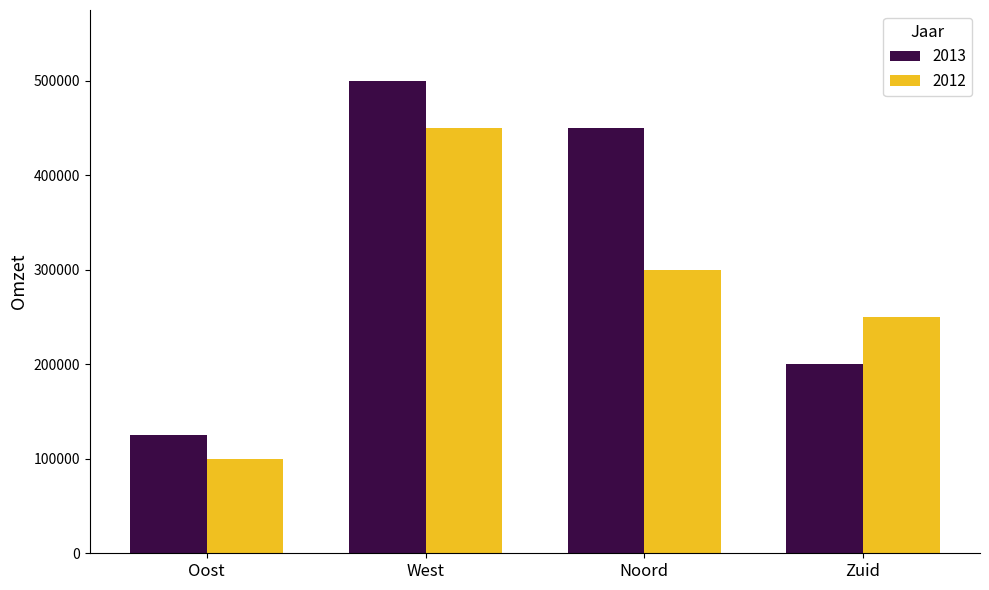

At how many categories does at least one series exceed 484304?

1